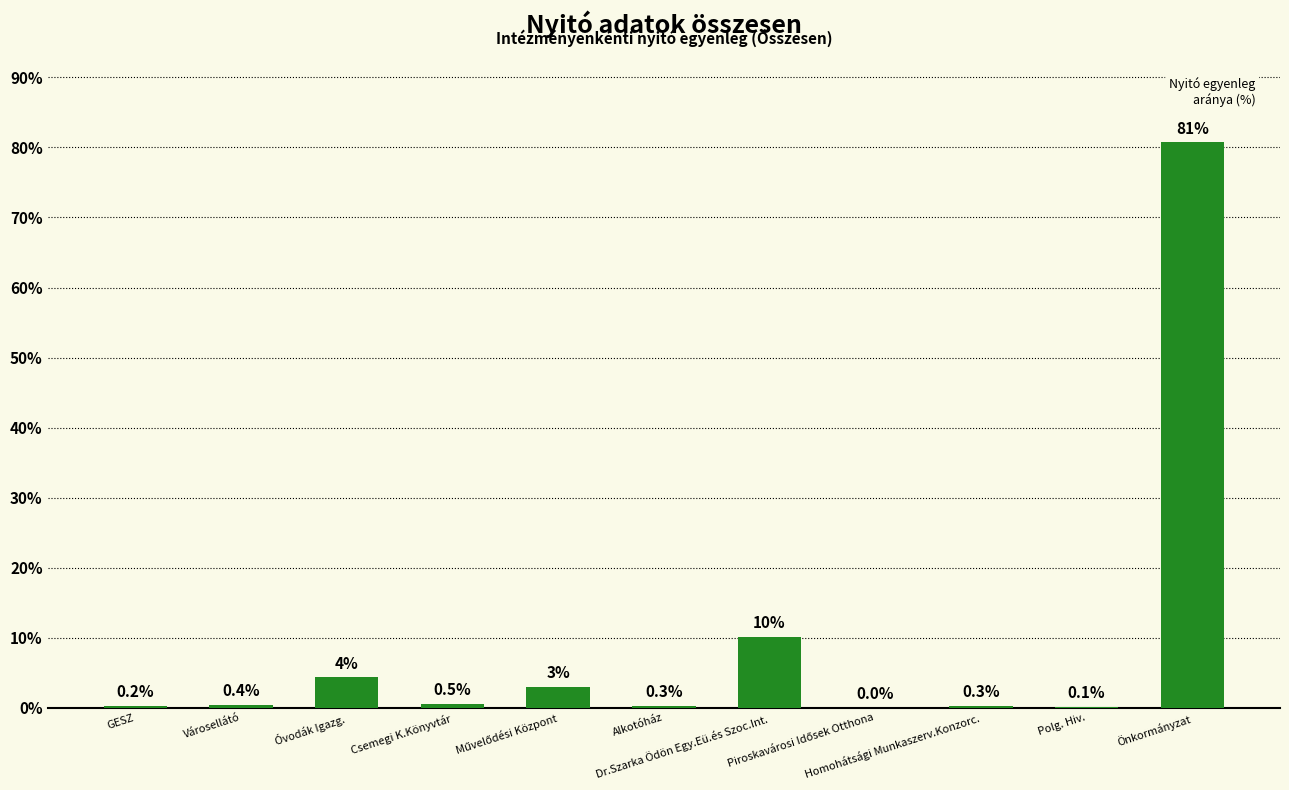

How many positive values are there?

10